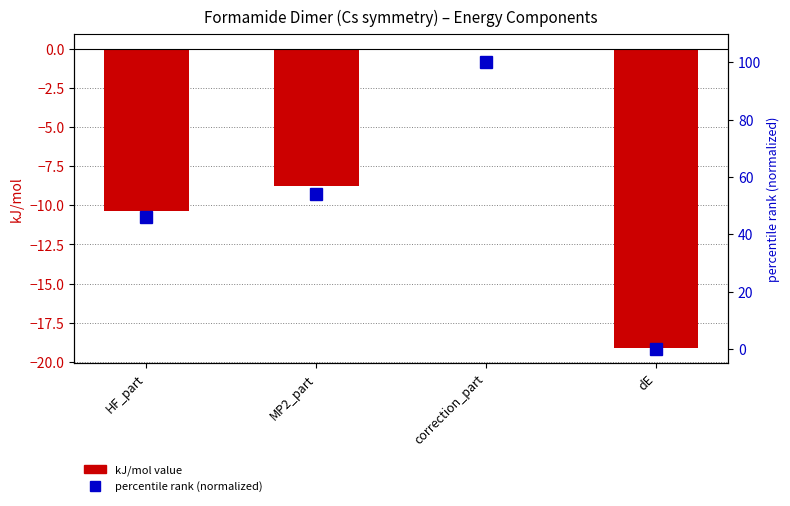

Between MP2_part and HF_part, which is larger?

MP2_part